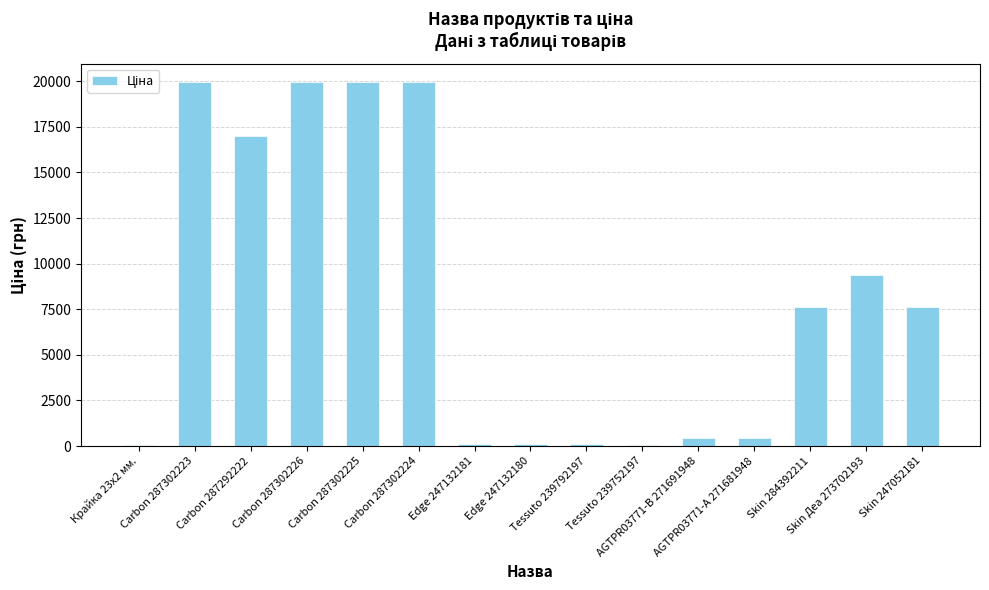

Where is the data nearest to the value 9998?

Skin Деа 273702193